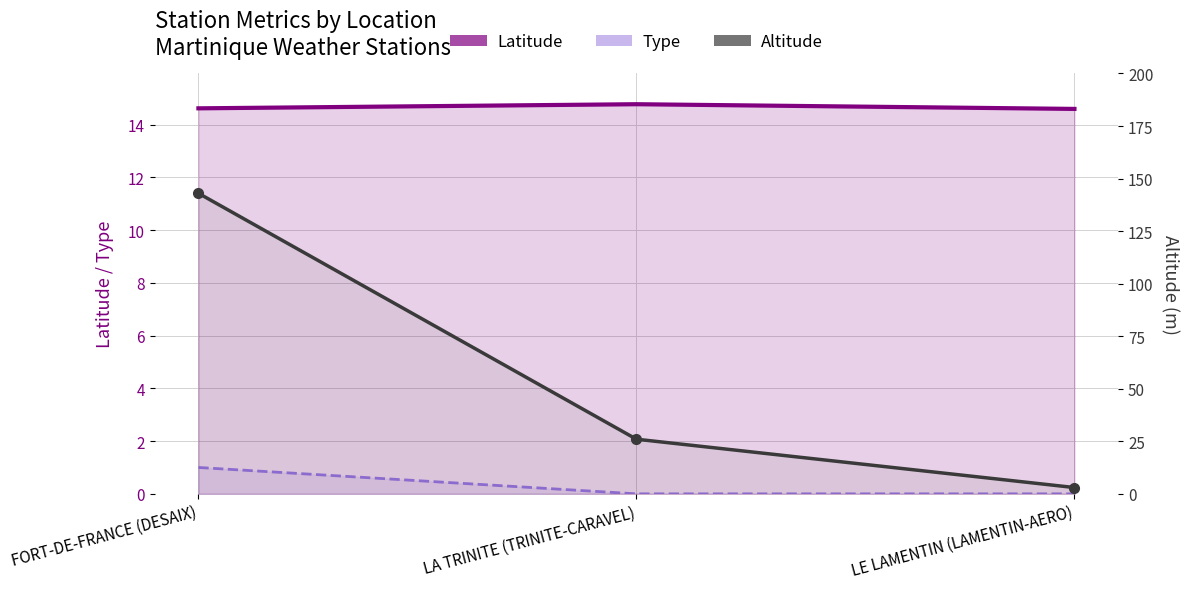

True or false: Latitude has a value of 3.3 at LA TRINITE (TRINITE-CARAVEL).

False